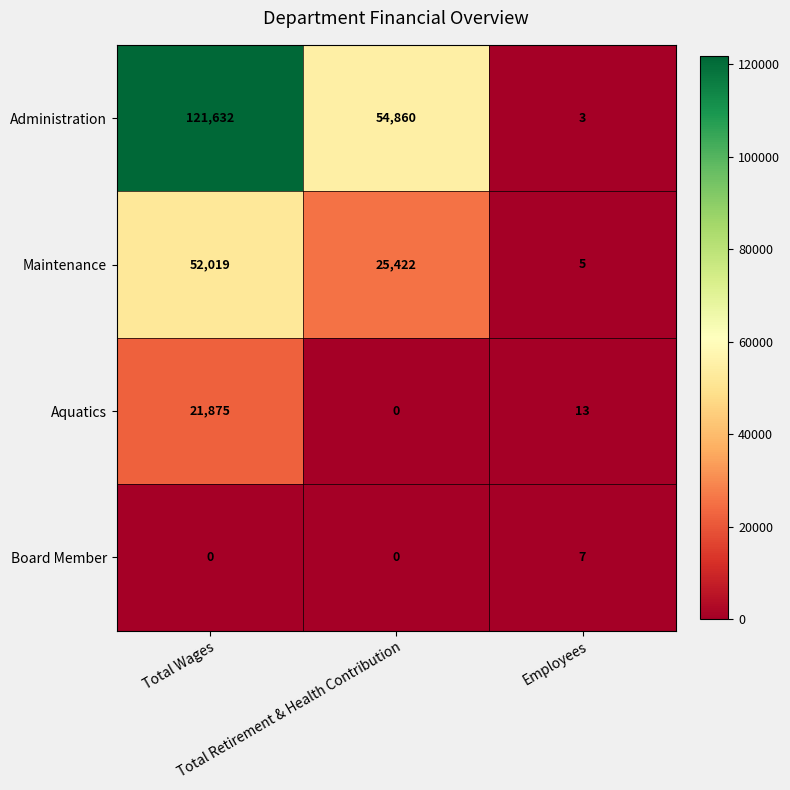

What is the greatest value displayed?

121632